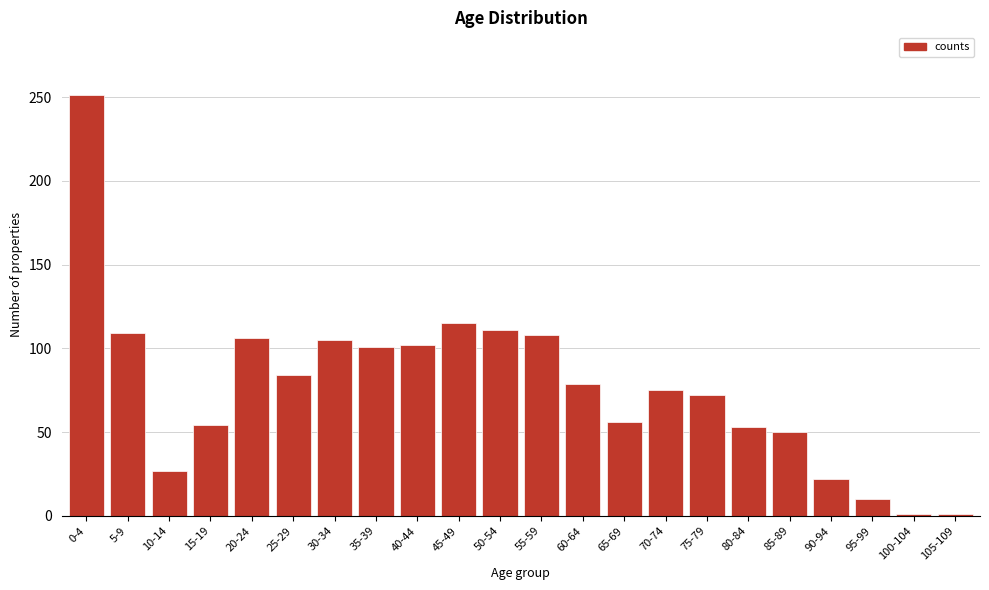

Which has a higher value, 80-84 or 30-34?

30-34